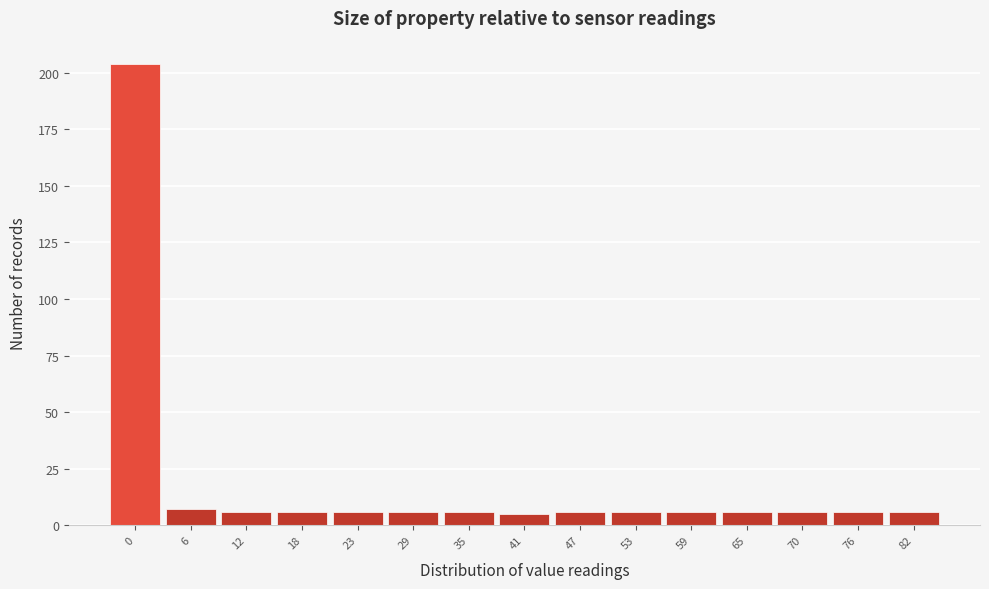

Reading left to right, extract all data points from this chart.

0=204	6=7	12=6	18=6	23=6	29=6	35=6	41=5	47=6	53=6	59=6	65=6	70=6	76=6	82=6